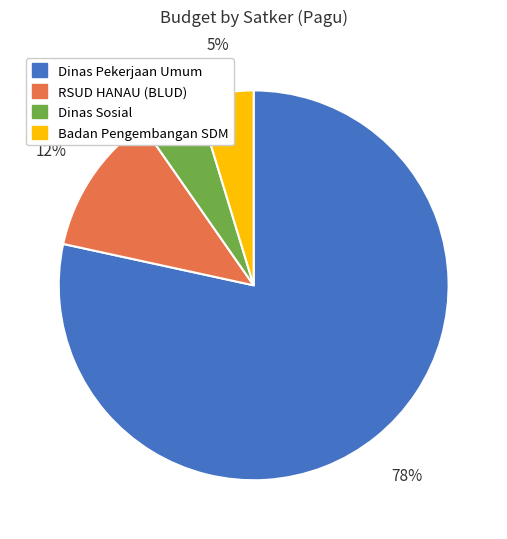

Is there a majority slice in this chart?

Yes